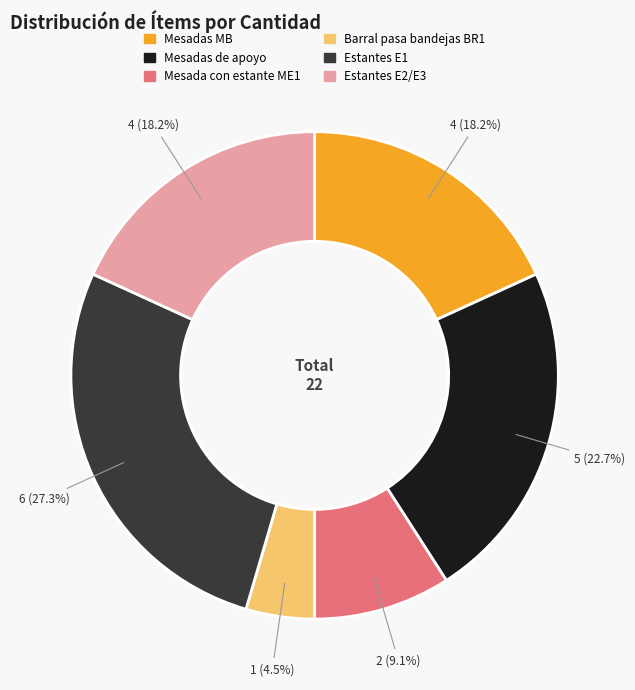

How many slices are in this pie chart?

6